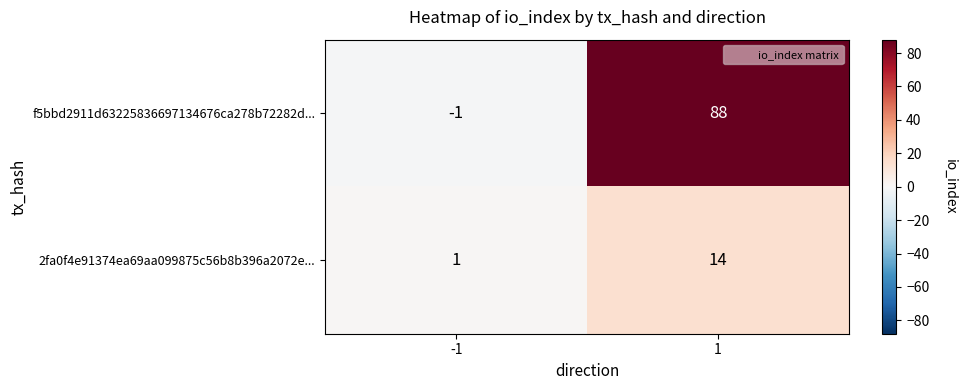

Reading left to right, what are all the values shown in this chart?

f5bbd2911d63225836697134676ca278b72282d...: -1	88
2fa0f4e91374ea69aa099875c56b8b396a2072e...: 1	14